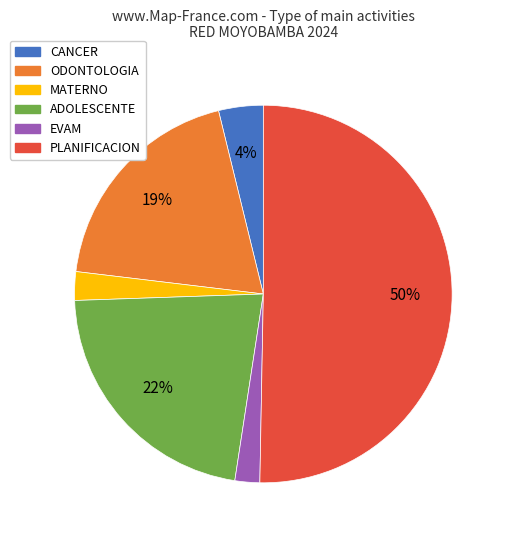

How many slices are in this pie chart?

6